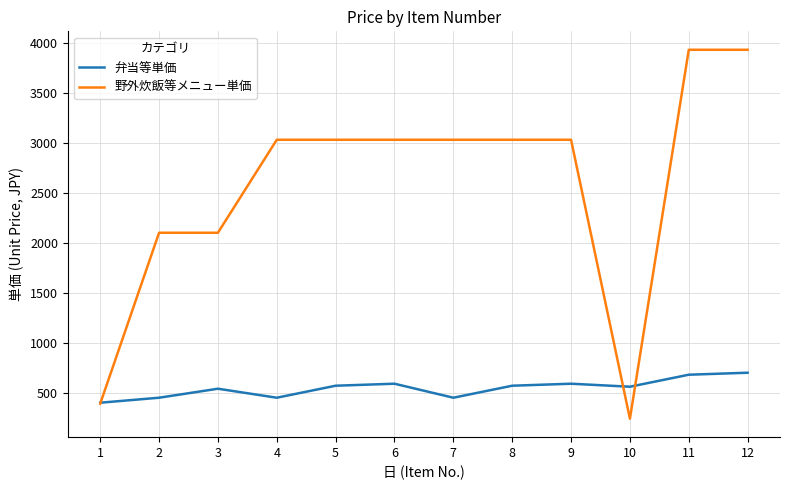

At which label does 野外炊飯等メニュー単価 reach its minimum?

10